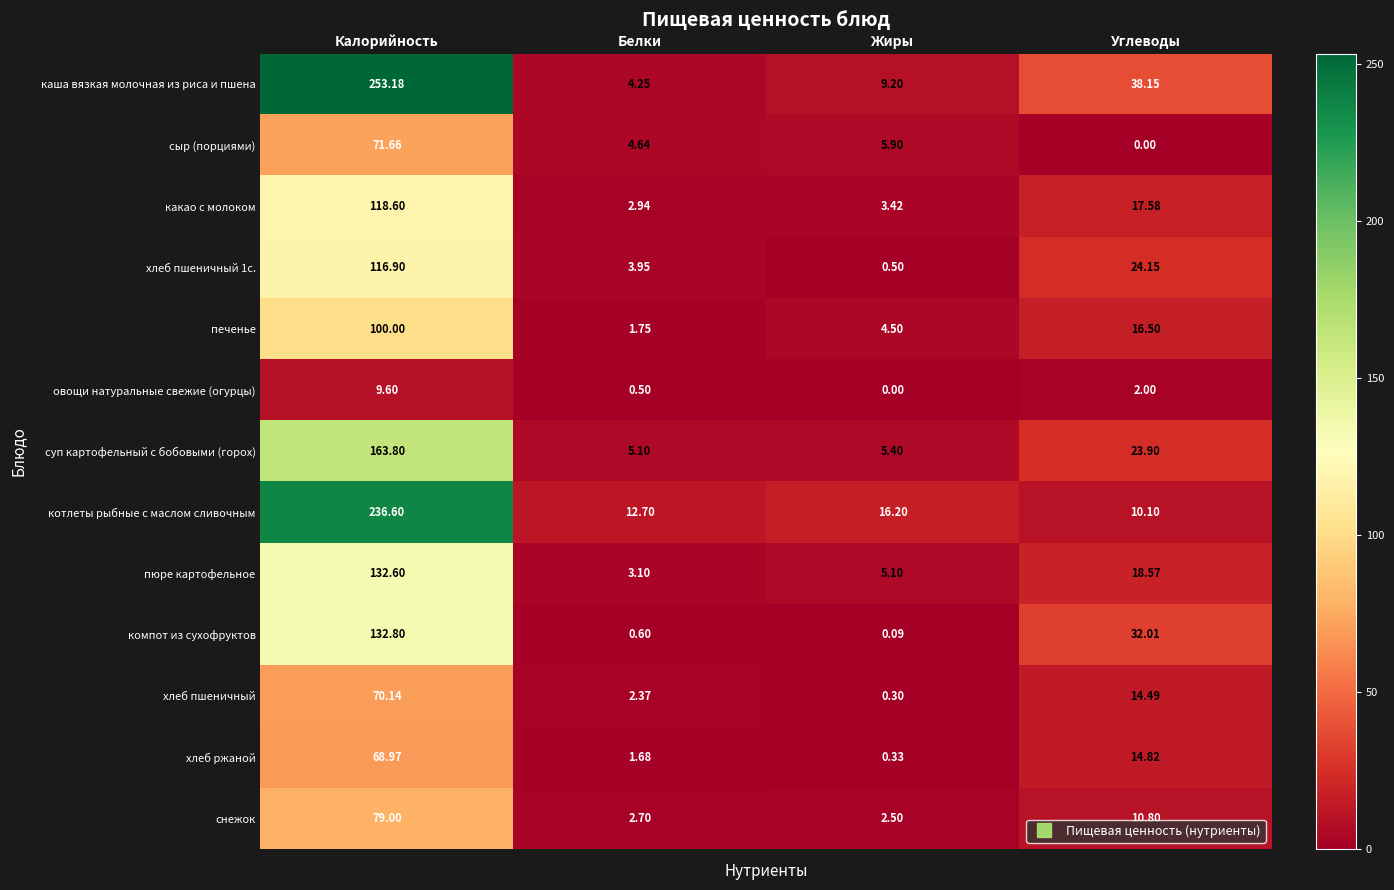

At which label is овощи натуральные свежие (огурцы) closest to 4?

Углеводы